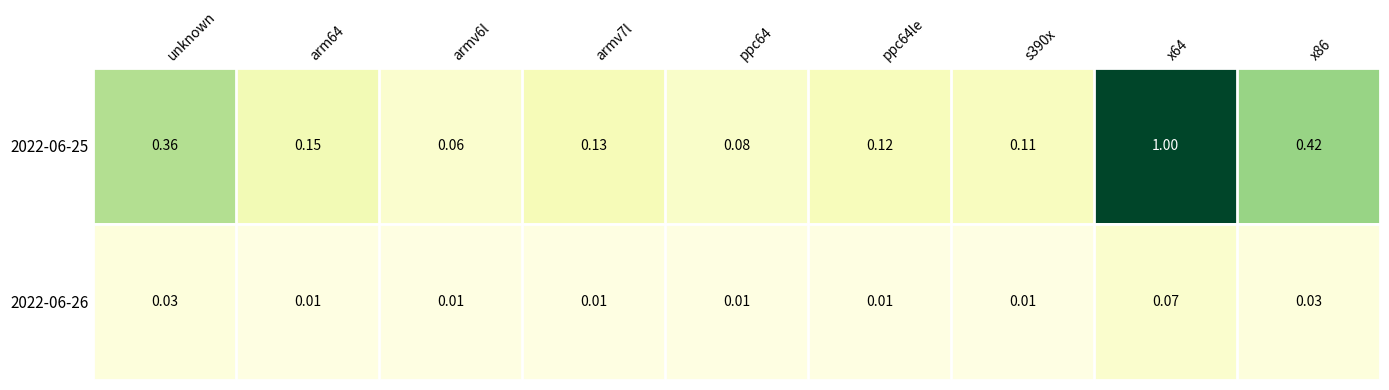

Is the value of 2022-06-25 at s390x greater than the value of 2022-06-26 at x86?

Yes